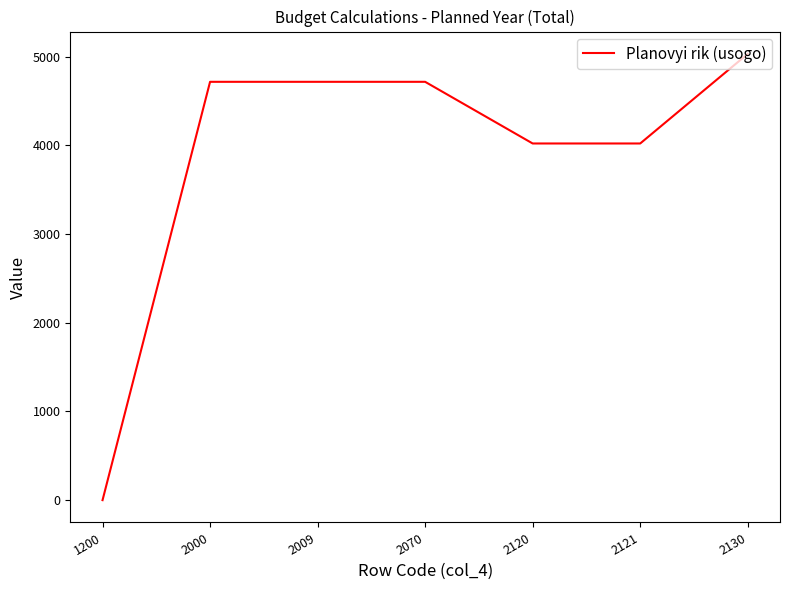

Between 2000 and 2121, which is larger?

2000